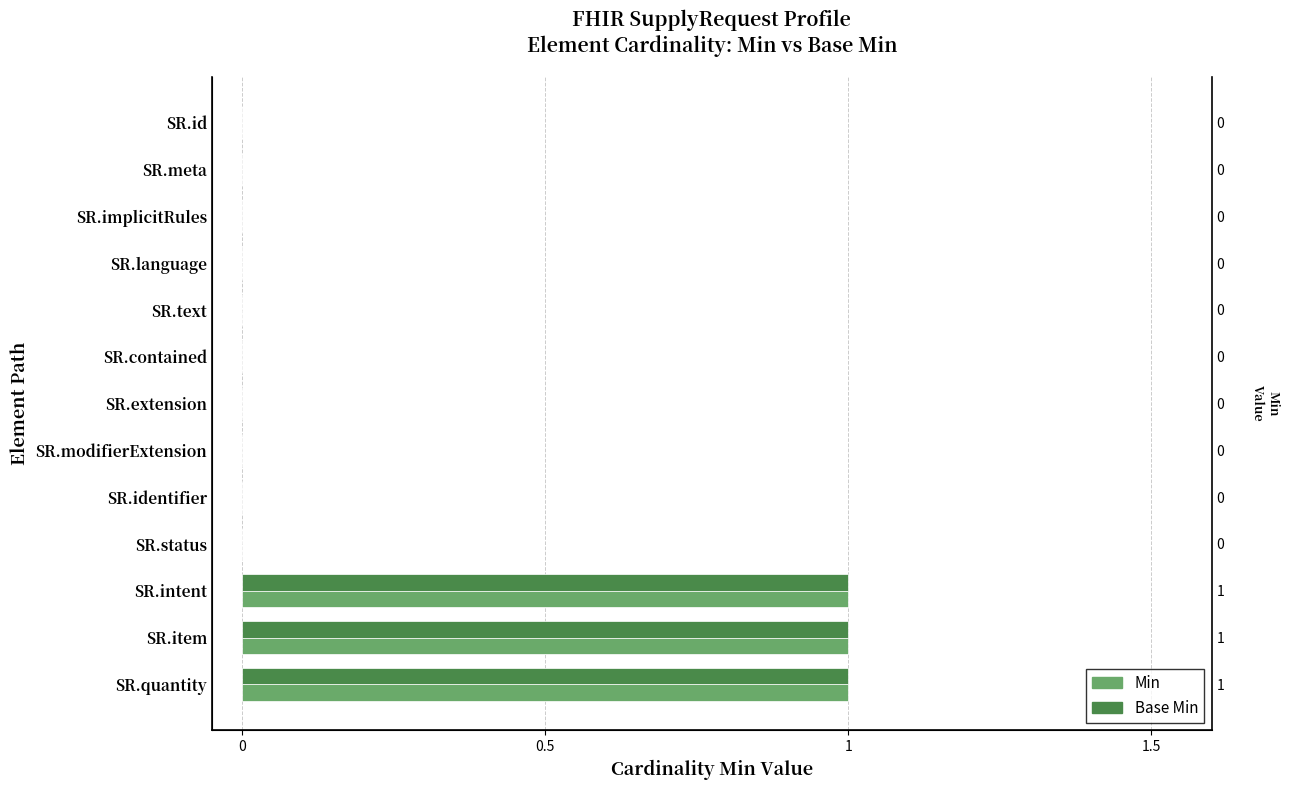

How many Min values are between 0 and 1?

13